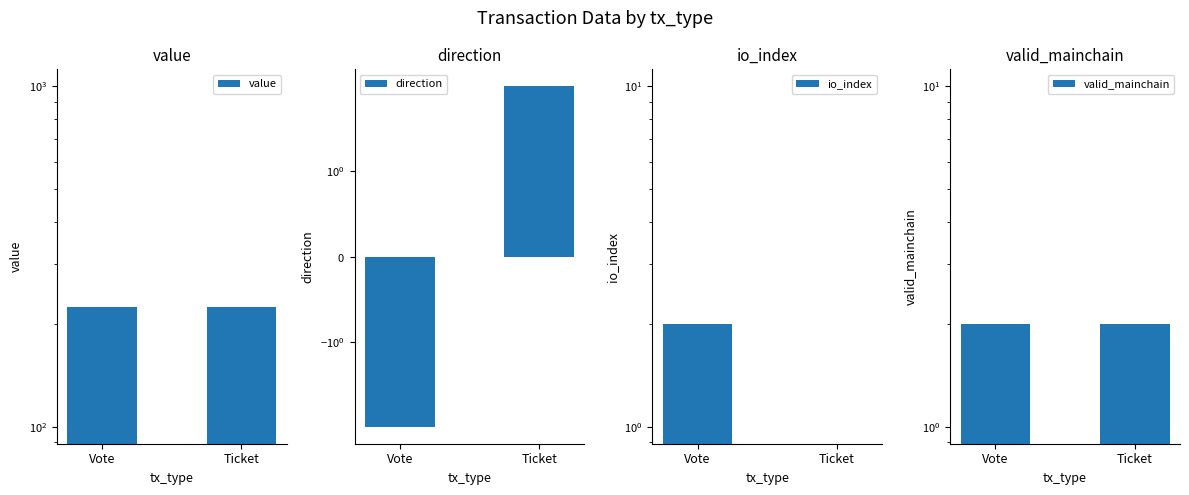

List the series in order of their peak value, highest first.

value, direction, io_index, valid_mainchain